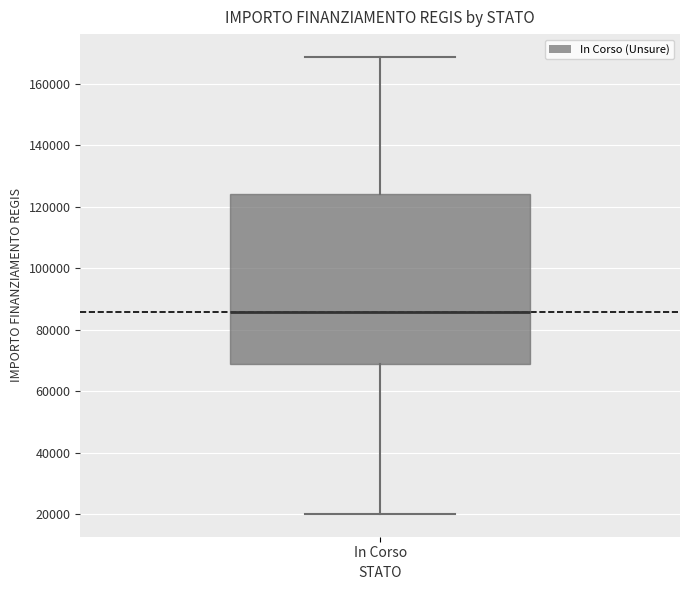

Read this box plot against the y-axis: the position of the median line, the range covered by the box, and the ends of both whiskers. The values are not printed on the chart, so give them approximately, as read against the axis.

median 86000, box 68000 to 124000, whiskers 20000 to 168000